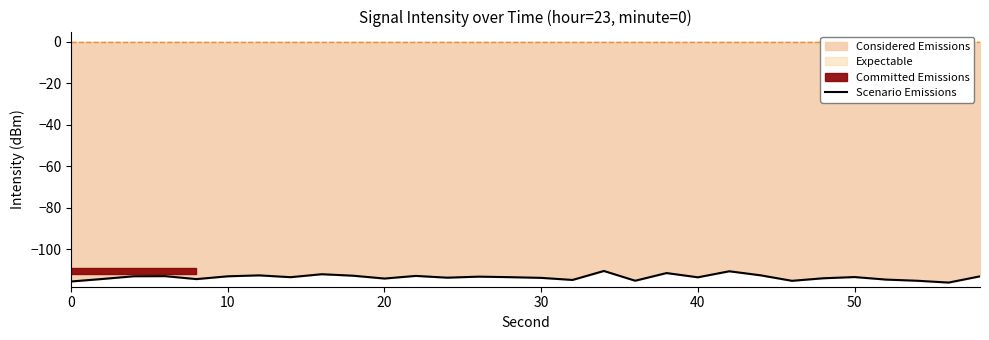

Reading left to right, what are all the values shown in this chart?

-115.4	-114.2	-112.9	-112.9	-114.3	-112.9	-112.5	-113.4	-111.9	-112.6	-114.0	-112.7	-113.6	-113.1	-113.3	-113.7	-114.7	-110.4	-115.1	-111.4	-113.4	-110.5	-112.5	-115.1	-113.9	-113.3	-114.5	-115.1	-115.9	-112.9